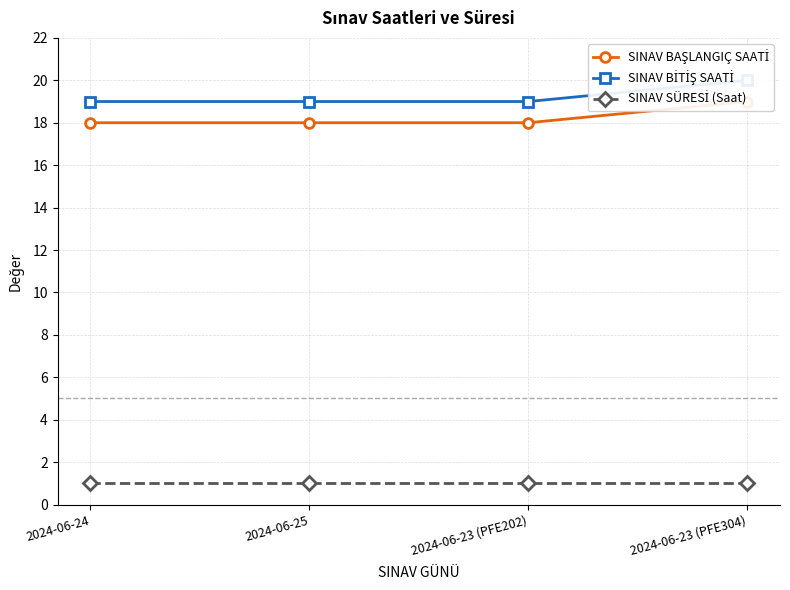

What is the greatest value displayed?

20